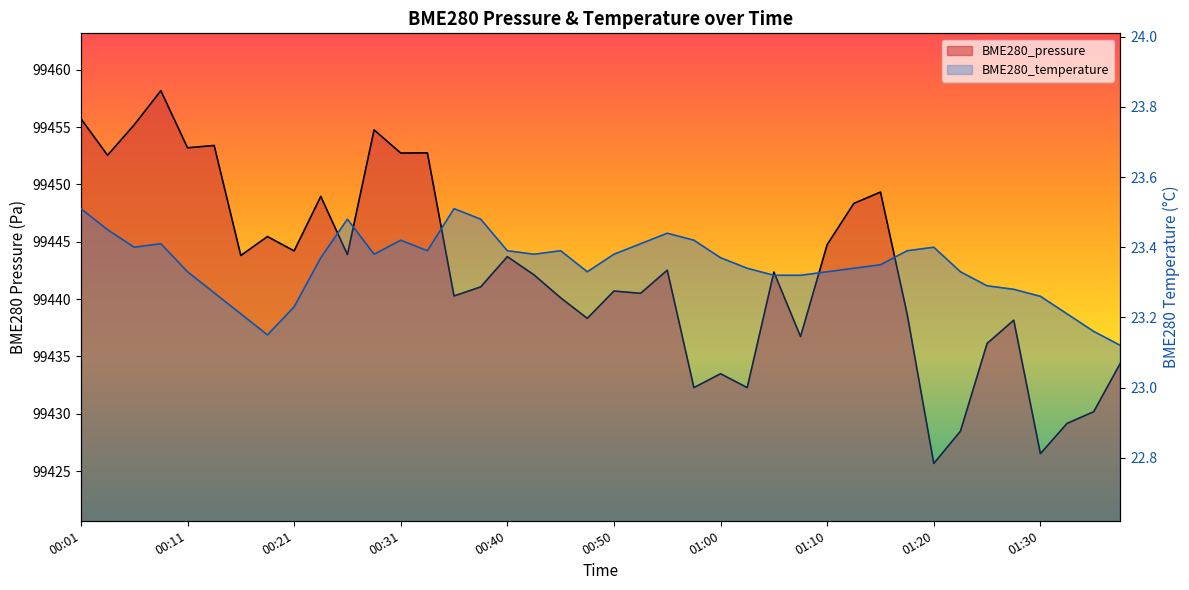

What is the label of the 32nd point from the right?

00:21